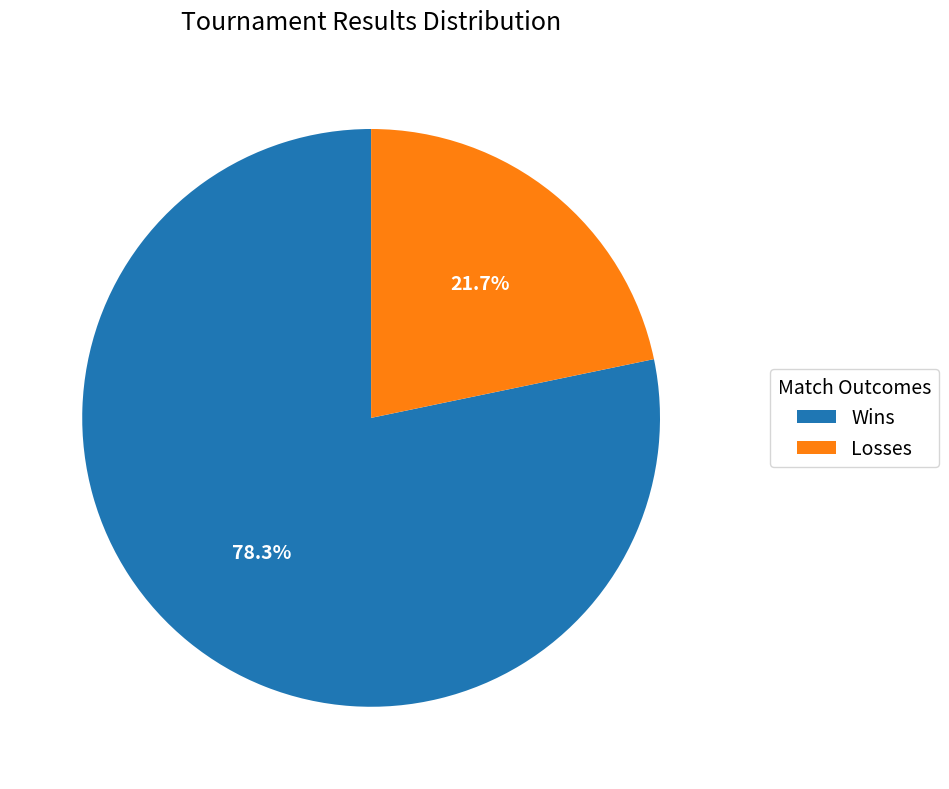

What is the ratio of the value at Losses to the value at Wins?

0.3